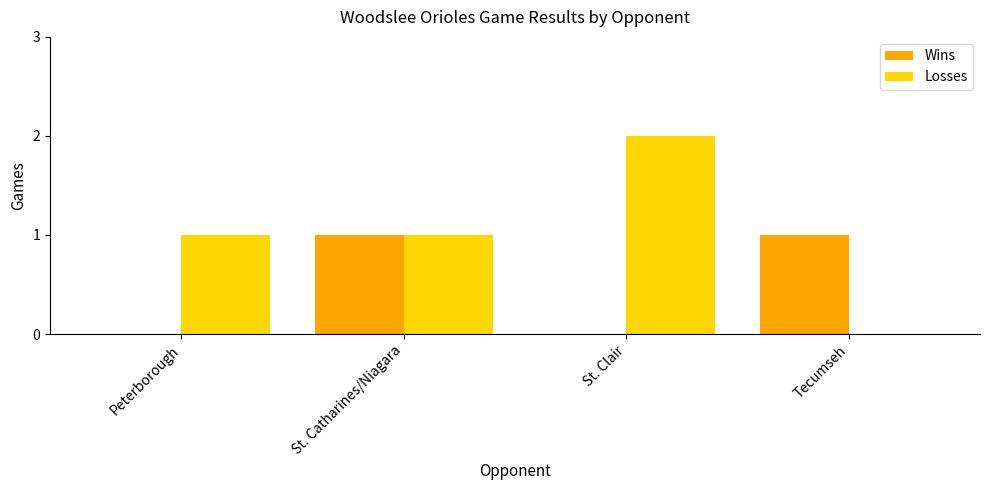

Between Peterborough and St. Catharines/Niagara, which series saw the biggest shift?

Wins